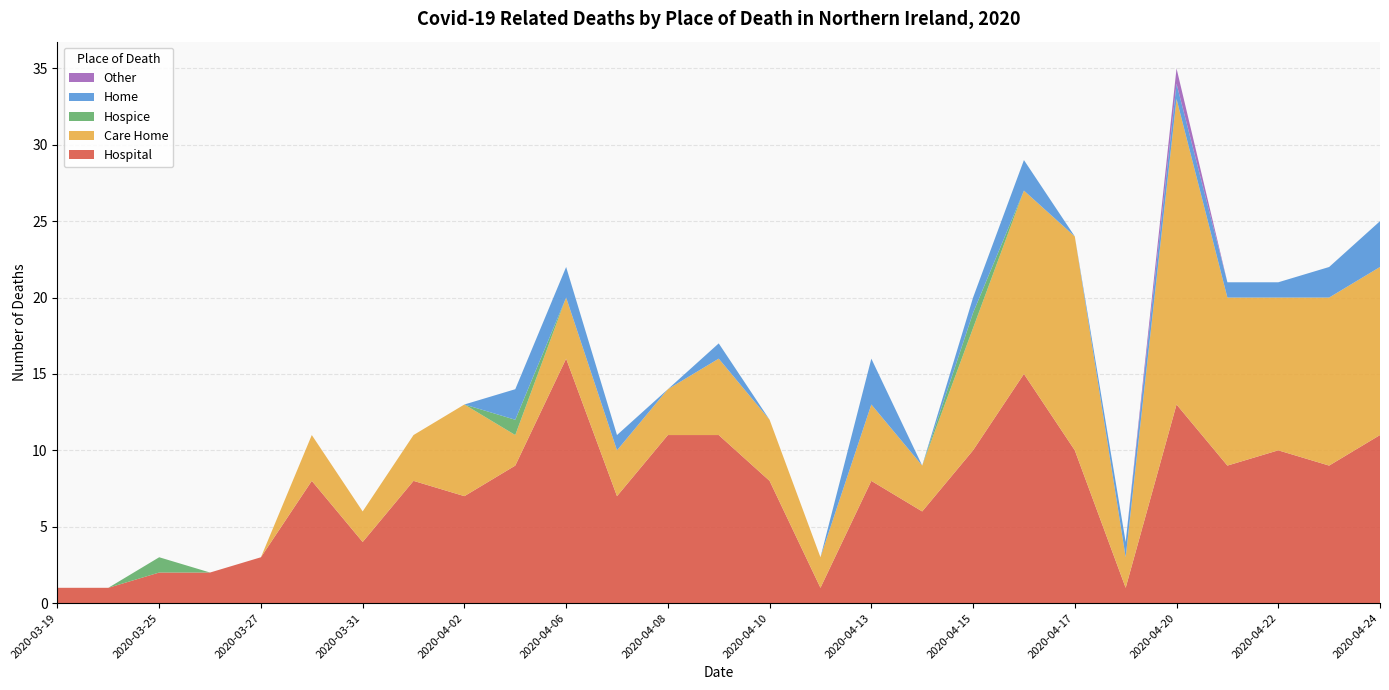

Reading left to right, what are all the values shown in this chart?

Hospital: 2020-03-19=1	2020-03-24=1	2020-03-25=2	2020-03-26=2	2020-03-27=3	2020-03-30=8	2020-03-31=4	2020-04-01=8	2020-04-02=7	2020-04-03=9	2020-04-06=16	2020-04-07=7	2020-04-08=11	2020-04-09=11	2020-04-10=8	2020-04-11=1	2020-04-13=8	2020-04-14=6	2020-04-15=10	2020-04-16=15	2020-04-17=10	2020-04-18=1	2020-04-20=13	2020-04-21=9	2020-04-22=10	2020-04-23=9	2020-04-24=11
Care Home: 2020-03-19=0	2020-03-24=0	2020-03-25=0	2020-03-26=0	2020-03-27=0	2020-03-30=3	2020-03-31=2	2020-04-01=3	2020-04-02=6	2020-04-03=2	2020-04-06=4	2020-04-07=3	2020-04-08=3	2020-04-09=5	2020-04-10=4	2020-04-11=2	2020-04-13=5	2020-04-14=3	2020-04-15=8	2020-04-16=12	2020-04-17=14	2020-04-18=2	2020-04-20=20	2020-04-21=11	2020-04-22=10	2020-04-23=11	2020-04-24=11
Hospice: 2020-03-19=0	2020-03-24=0	2020-03-25=1	2020-03-26=0	2020-03-27=0	2020-03-30=0	2020-03-31=0	2020-04-01=0	2020-04-02=0	2020-04-03=1	2020-04-06=0	2020-04-07=0	2020-04-08=0	2020-04-09=0	2020-04-10=0	2020-04-11=0	2020-04-13=0	2020-04-14=0	2020-04-15=1	2020-04-16=0	2020-04-17=0	2020-04-18=0	2020-04-20=0	2020-04-21=0	2020-04-22=0	2020-04-23=0	2020-04-24=0
Home: 2020-03-19=0	2020-03-24=0	2020-03-25=0	2020-03-26=0	2020-03-27=0	2020-03-30=0	2020-03-31=0	2020-04-01=0	2020-04-02=0	2020-04-03=2	2020-04-06=2	2020-04-07=1	2020-04-08=0	2020-04-09=1	2020-04-10=0	2020-04-11=0	2020-04-13=3	2020-04-14=0	2020-04-15=1	2020-04-16=2	2020-04-17=0	2020-04-18=1	2020-04-20=1	2020-04-21=1	2020-04-22=1	2020-04-23=2	2020-04-24=3
Other: 2020-03-19=0	2020-03-24=0	2020-03-25=0	2020-03-26=0	2020-03-27=0	2020-03-30=0	2020-03-31=0	2020-04-01=0	2020-04-02=0	2020-04-03=0	2020-04-06=0	2020-04-07=0	2020-04-08=0	2020-04-09=0	2020-04-10=0	2020-04-11=0	2020-04-13=0	2020-04-14=0	2020-04-15=0	2020-04-16=0	2020-04-17=0	2020-04-18=0	2020-04-20=1	2020-04-21=0	2020-04-22=0	2020-04-23=0	2020-04-24=0
Total: 2020-03-19=1	2020-03-24=1	2020-03-25=3	2020-03-26=2	2020-03-27=3	2020-03-30=11	2020-03-31=6	2020-04-01=11	2020-04-02=13	2020-04-03=14	2020-04-06=22	2020-04-07=11	2020-04-08=14	2020-04-09=17	2020-04-10=12	2020-04-11=3	2020-04-13=16	2020-04-14=9	2020-04-15=20	2020-04-16=29	2020-04-17=24	2020-04-18=4	2020-04-20=35	2020-04-21=21	2020-04-22=21	2020-04-23=22	2020-04-24=25